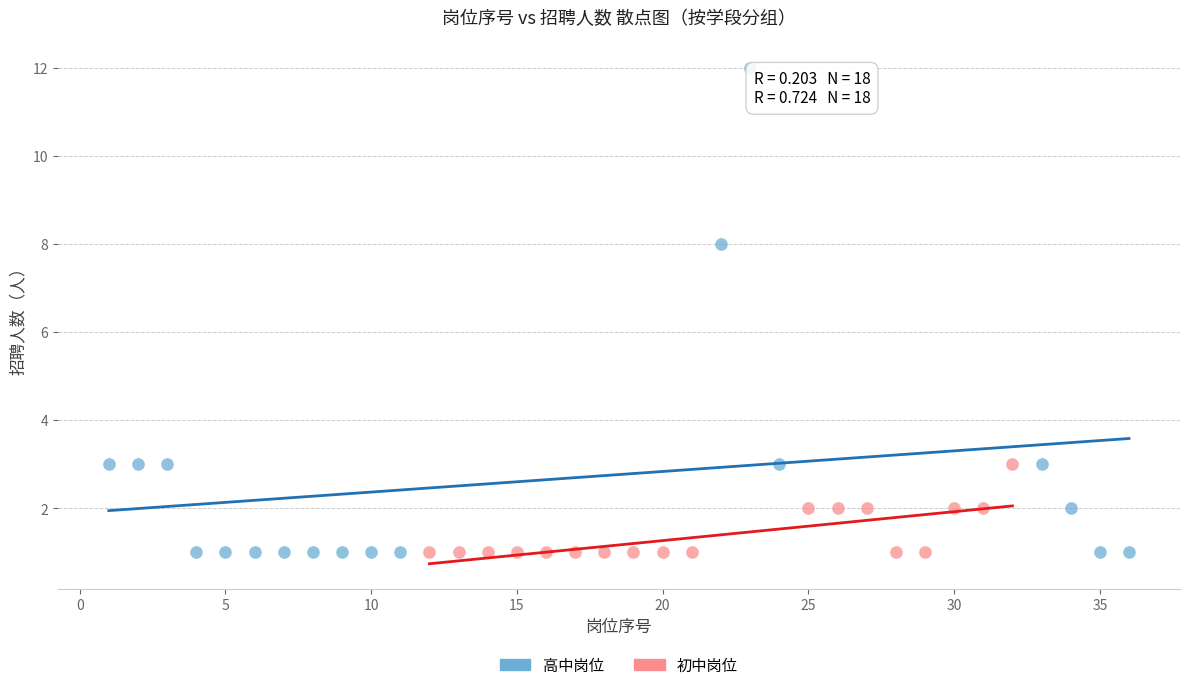

Which series reaches the maximum Y coordinate?

高中岗位